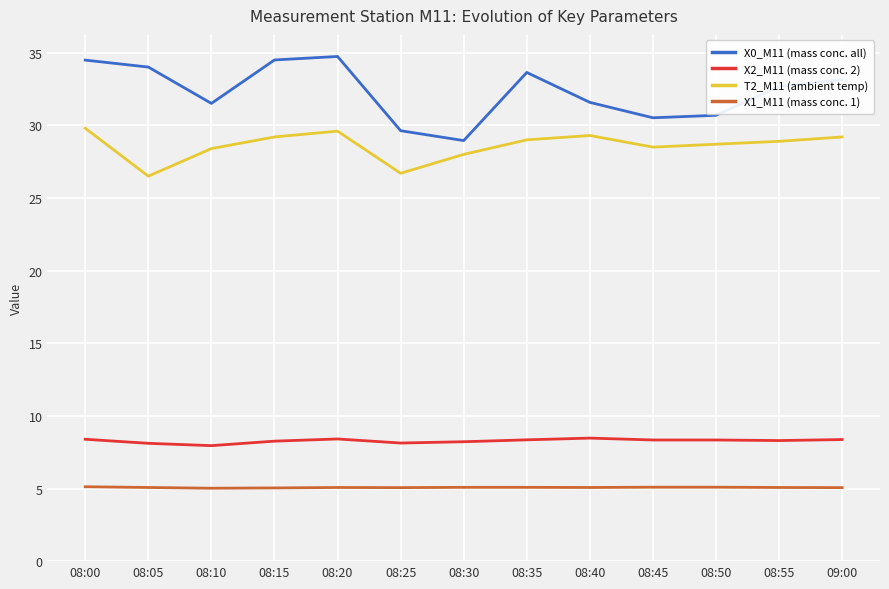

What position from the right is 08:55?

2